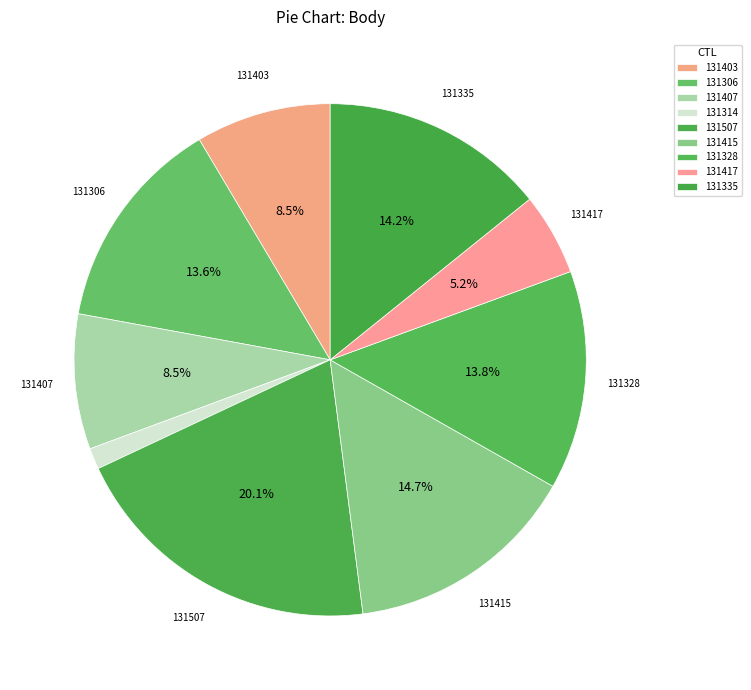

Is it true that 131415 is 15% of the pie?

True